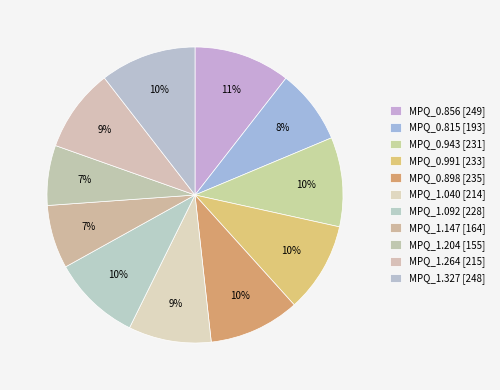

To the nearest percent, what is the average slice percentage?

9%